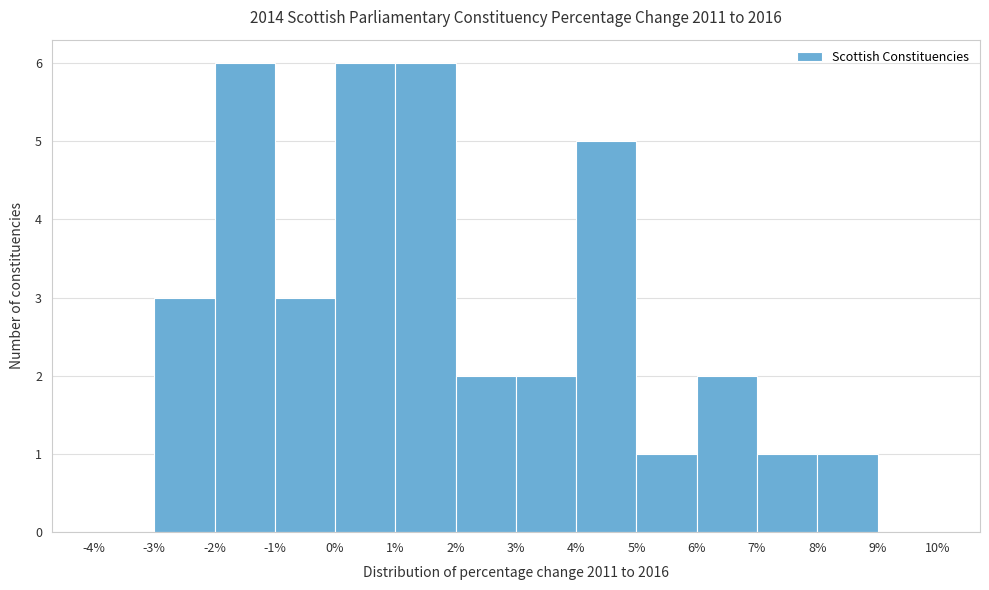

How tall is the bar that spans -1% to 0% on the x-axis? The values are not printed on the chart, so give them approximately, as read against the axis.

3